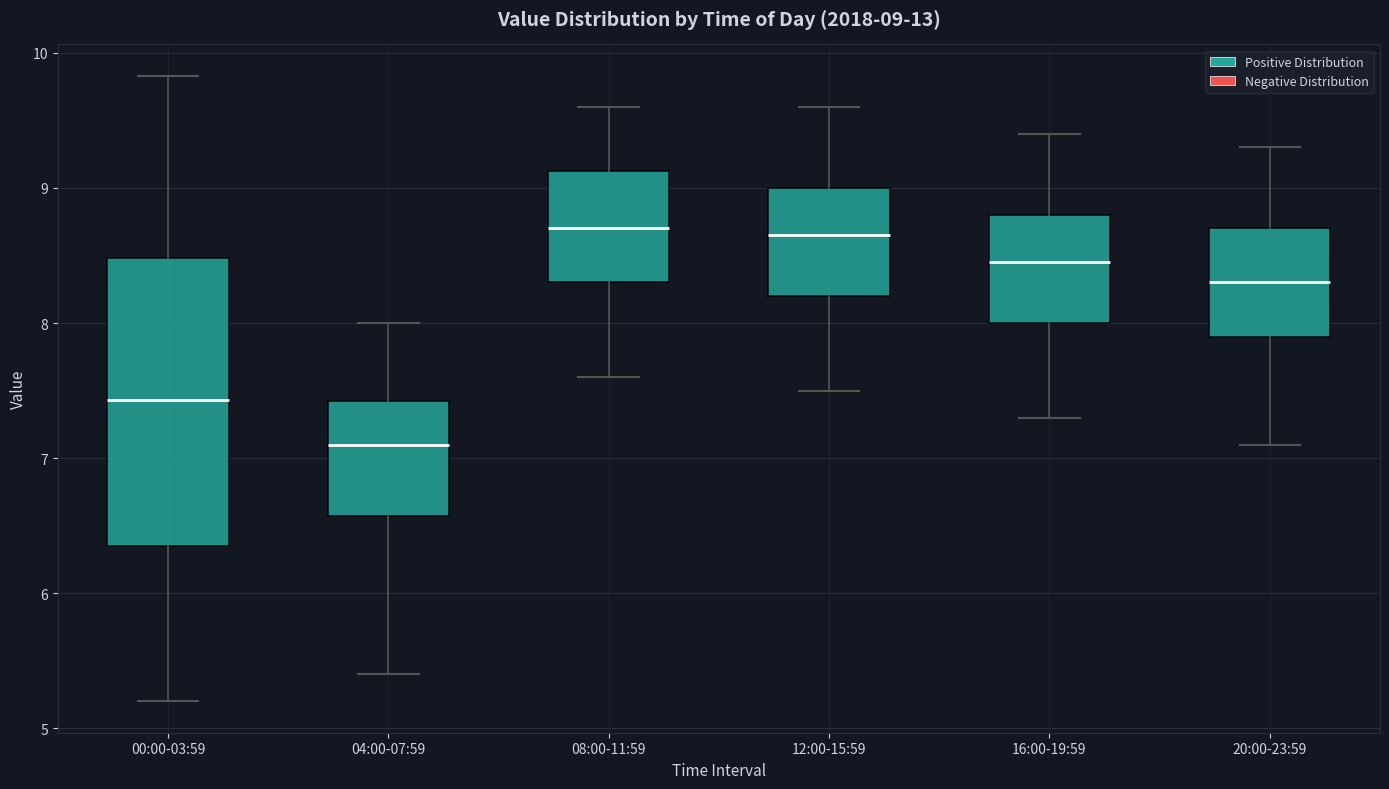

Which box is the tallest, from its lower edge to its upper edge?

00:00-03:59